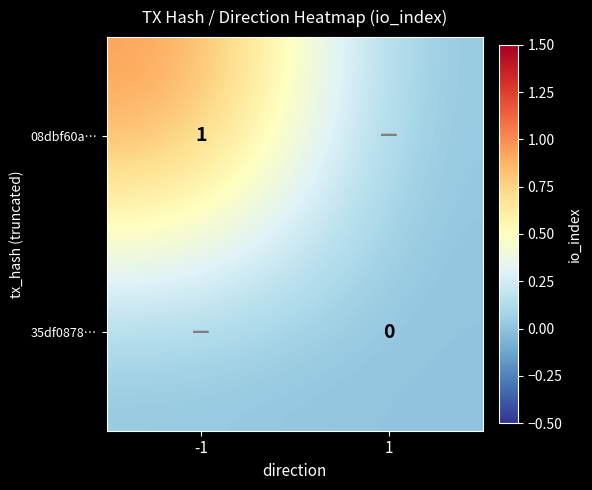

Is it true that 08dbf60a… equals 1 at -1?

True